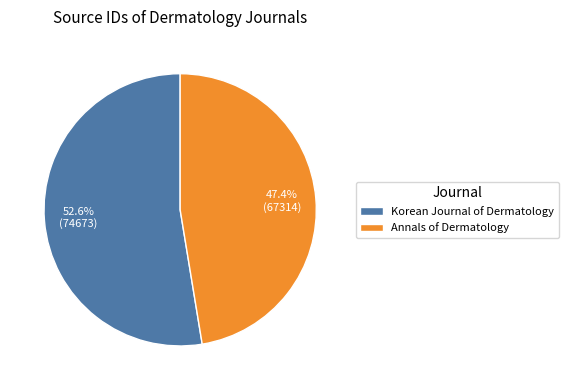

The Korean Journal of Dermatology slice represents 42% of the pie. True or false?

False